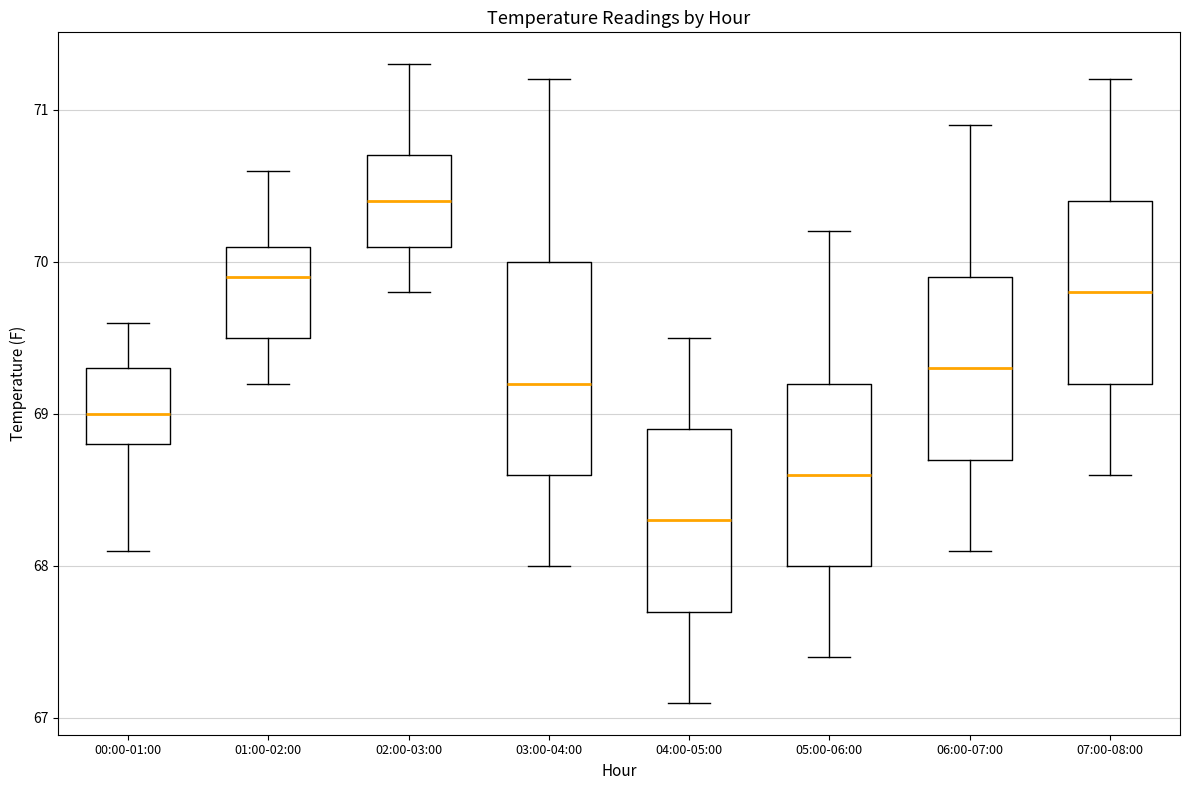

Reading left to right, read every box against the y-axis: the position of its median line, the range the box covers, and the ends of its whiskers. The values are not printed on the chart, so give them approximately, as read against the axis.

00:00-01:00: median 69.0, box 68.8 to 69.3, whiskers 68.1 to 69.6
01:00-02:00: median 69.9, box 69.5 to 70.1, whiskers 69.2 to 70.6
02:00-03:00: median 70.4, box 70.1 to 70.7, whiskers 69.8 to 71.3
03:00-04:00: median 69.2, box 68.6 to 70.0, whiskers 68.0 to 71.2
04:00-05:00: median 68.3, box 67.7 to 68.9, whiskers 67.1 to 69.5
05:00-06:00: median 68.6, box 68.0 to 69.2, whiskers 67.4 to 70.2
06:00-07:00: median 69.3, box 68.7 to 69.9, whiskers 68.1 to 70.9
07:00-08:00: median 69.8, box 69.2 to 70.4, whiskers 68.6 to 71.2